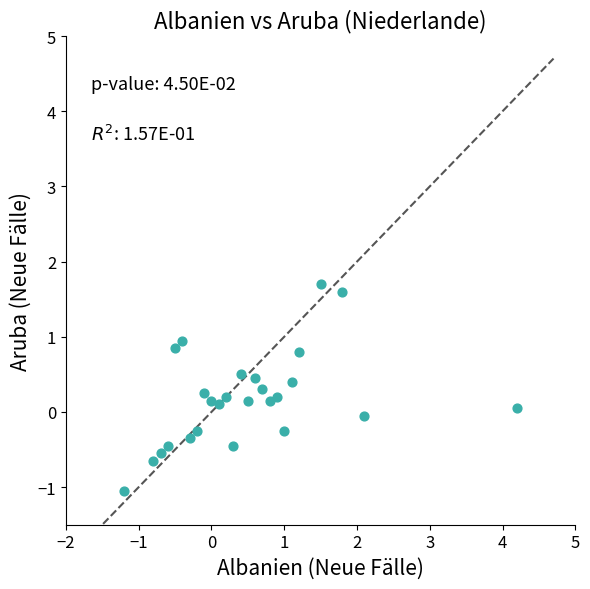

What is the range of X values (max minus min)?

5.4